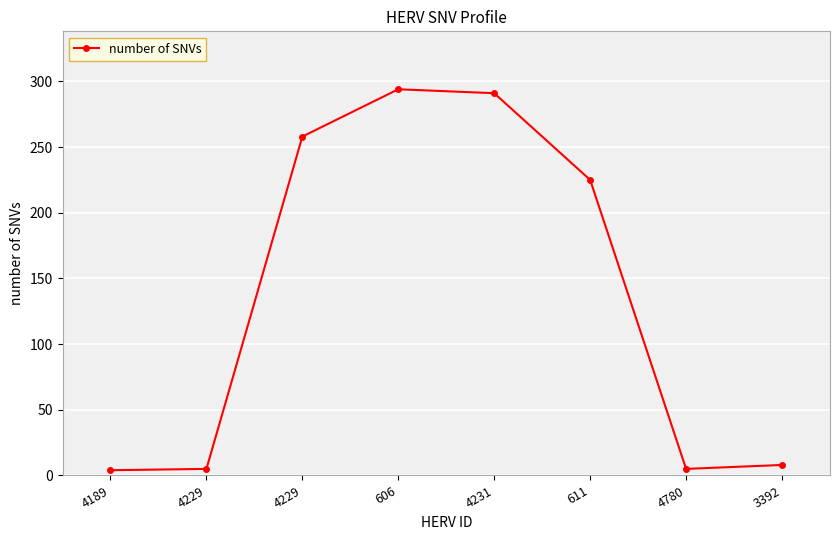

How many values are below 225?

4